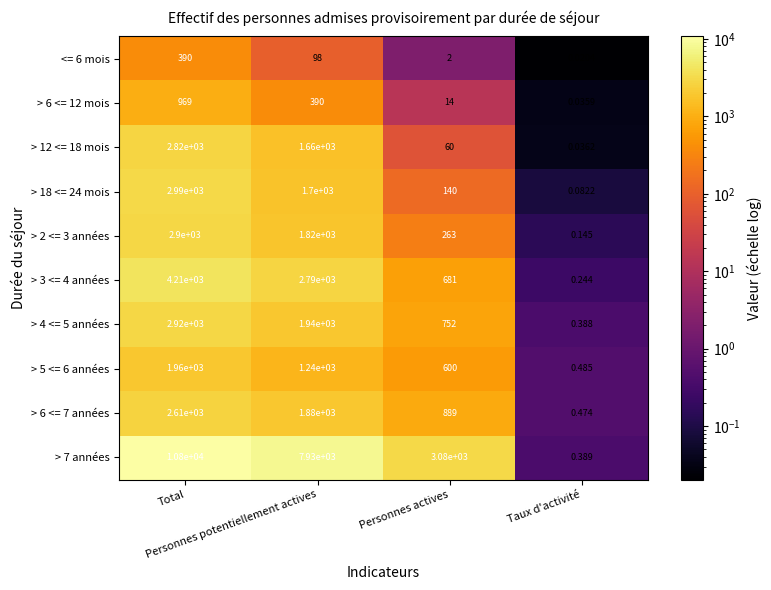

How many data points in > 7 années are less than 7930?

2